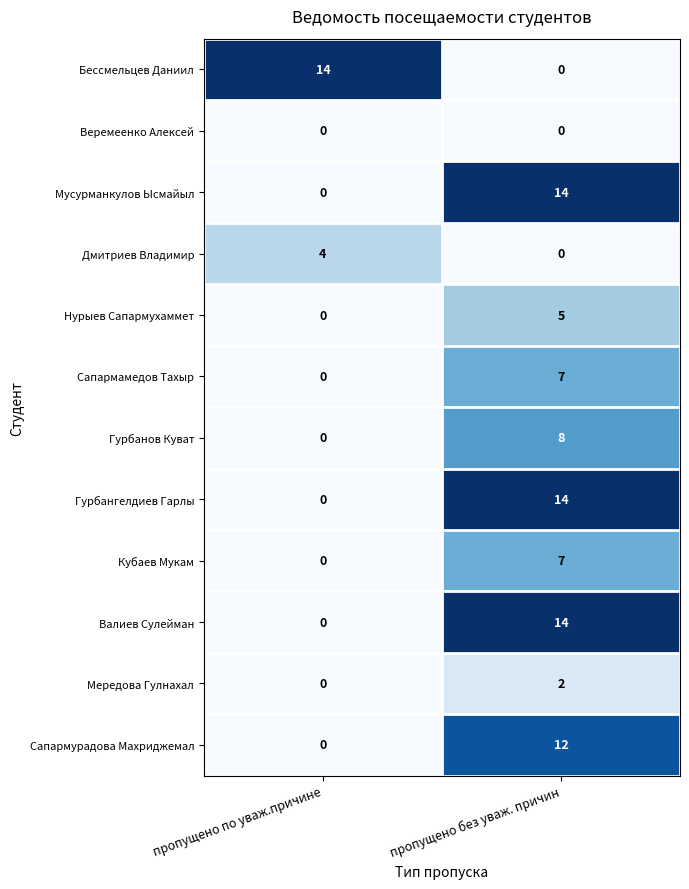

What is the difference between the maximum and minimum values in the Кубаев Мукам series?

7